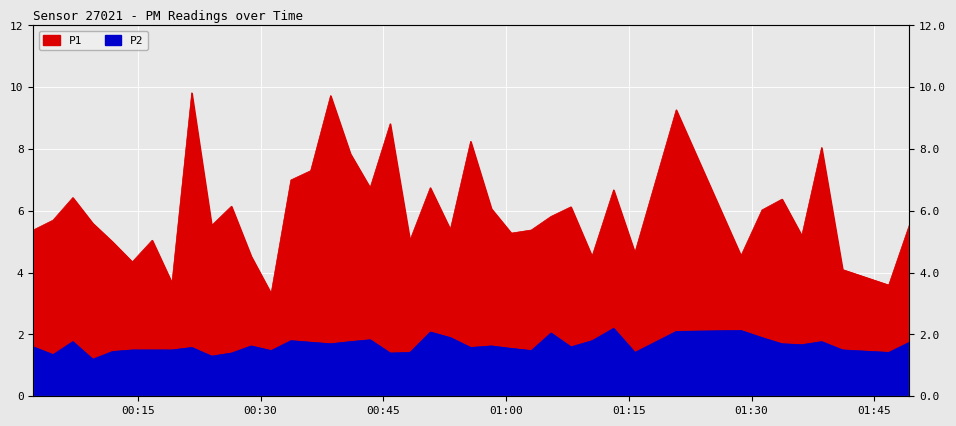

List the series in order of their peak value, lowest first.

P2, P1